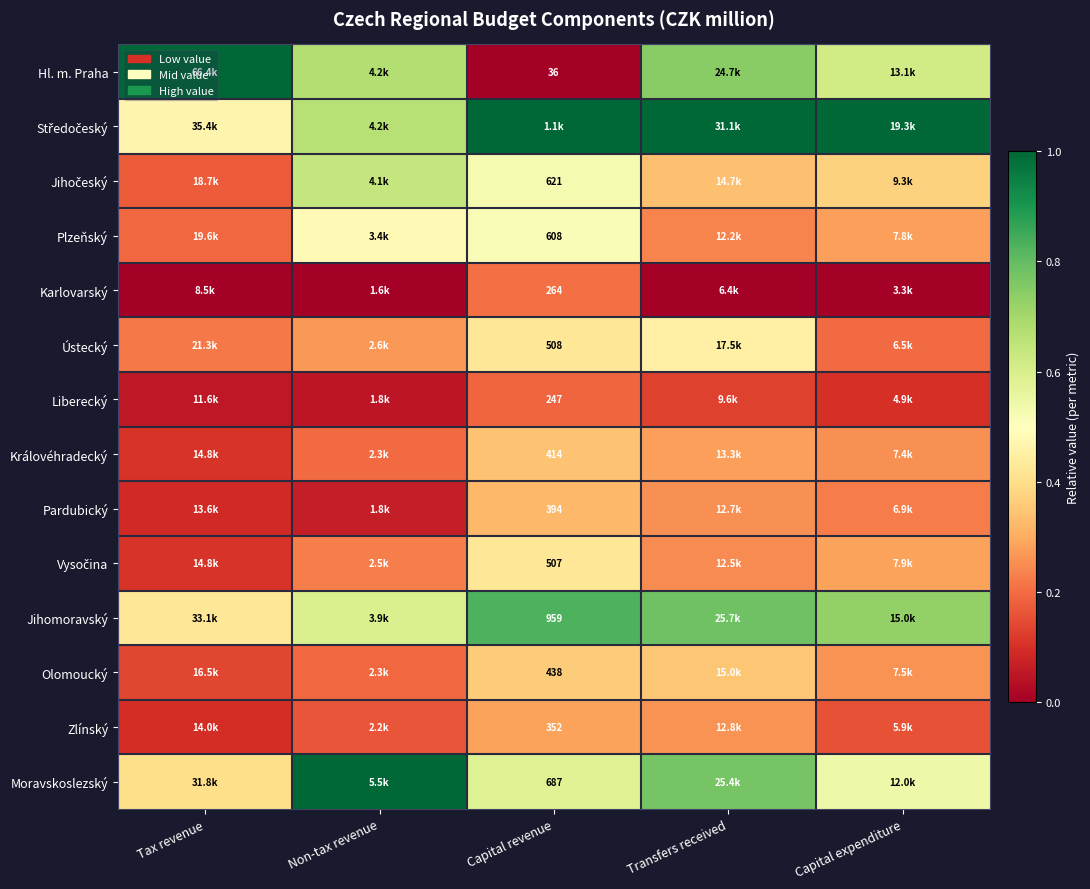

What is the difference between the highest and lowest values at Capital revenue?

1.0